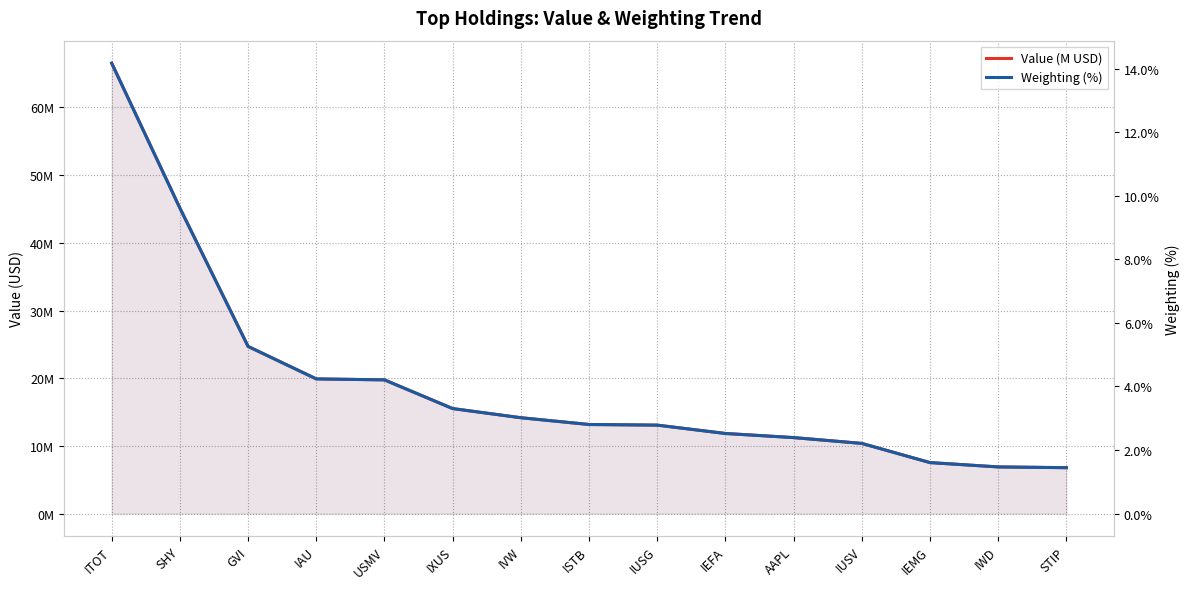

Which has a higher value, STIP or IAU?

IAU